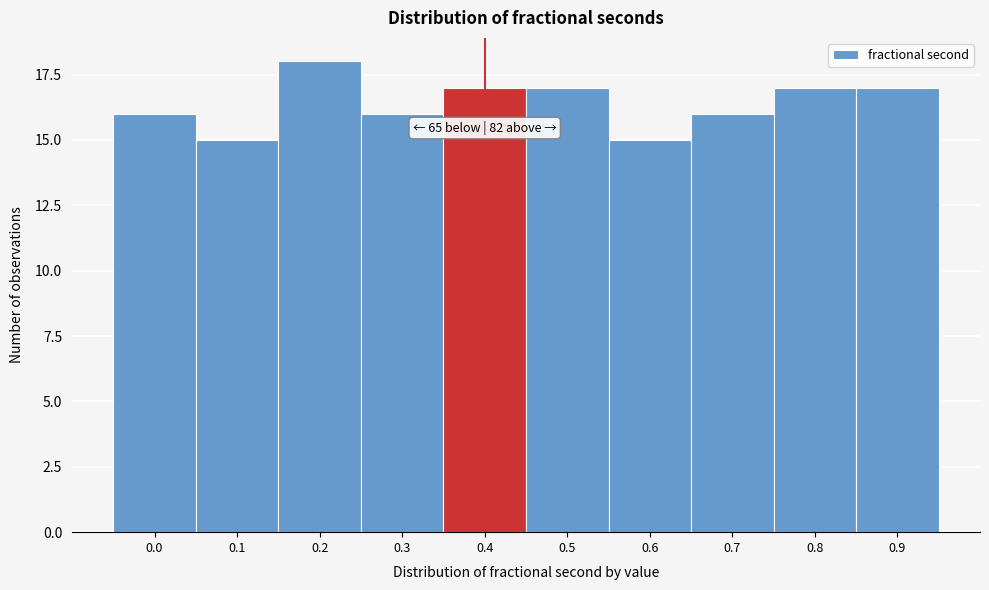

Reading left to right, extract all data points from this chart.

0.0=16	0.1=15	0.2=18	0.3=16	0.4=17	0.5=17	0.6=15	0.7=16	0.8=17	0.9=17